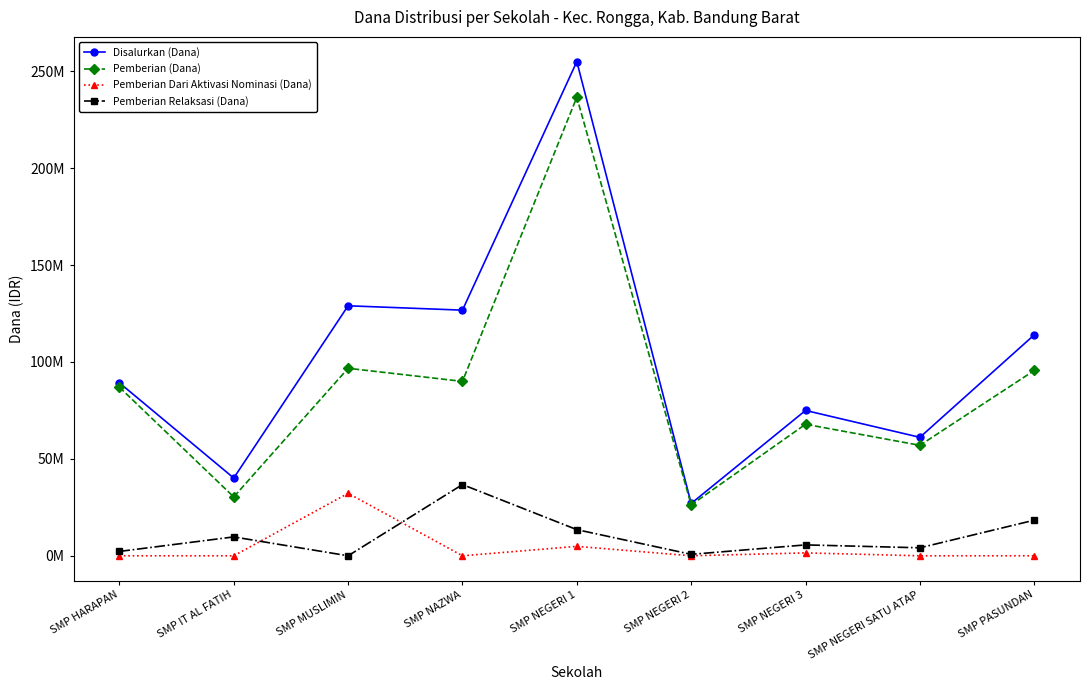

Does the chart have visible grid lines?

No